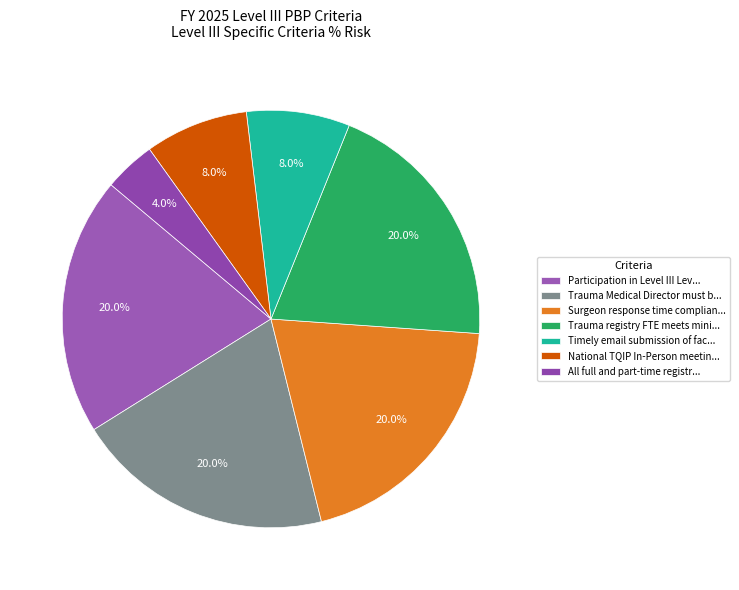

How many segments does this pie chart have?

7